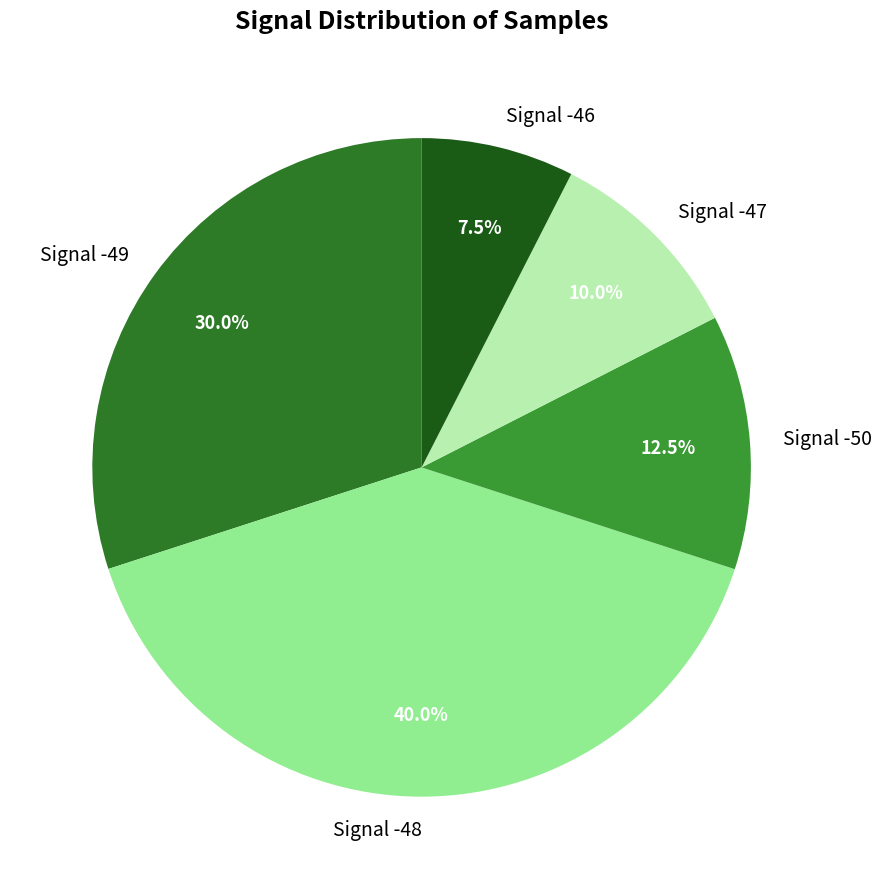

Which has a higher value, Signal -46 or Signal -50?

Signal -50